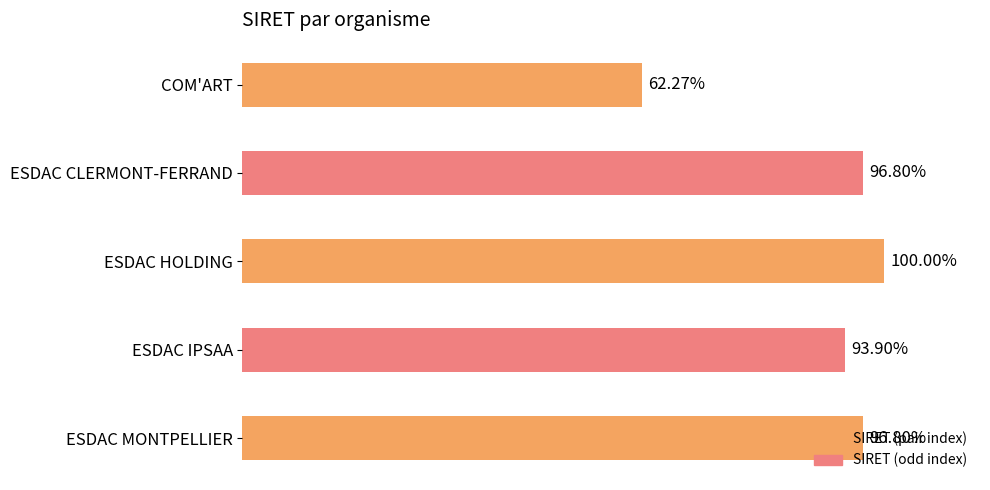

Are the bars horizontal?

Yes